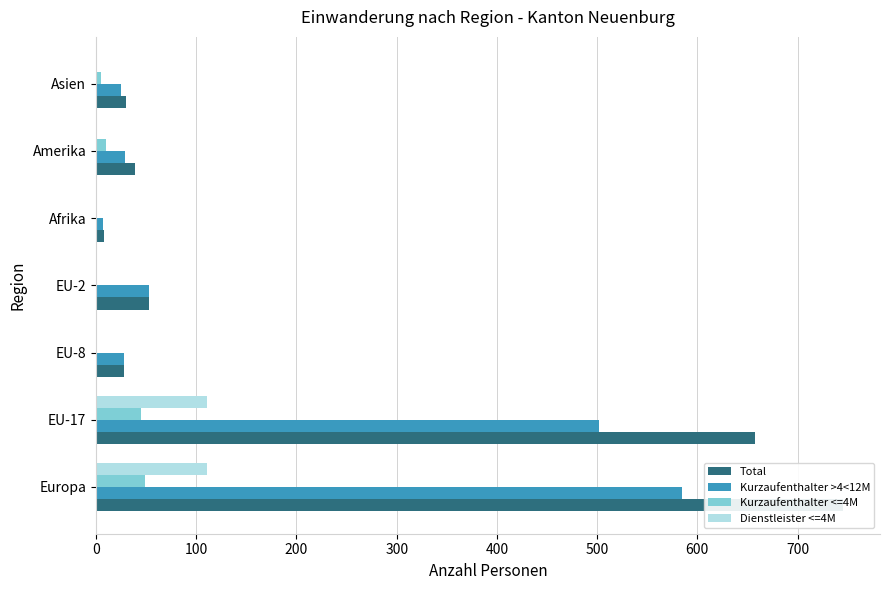

True or false: Kurzaufenthalter >4<12M has a value of 29 at Amerika.

True